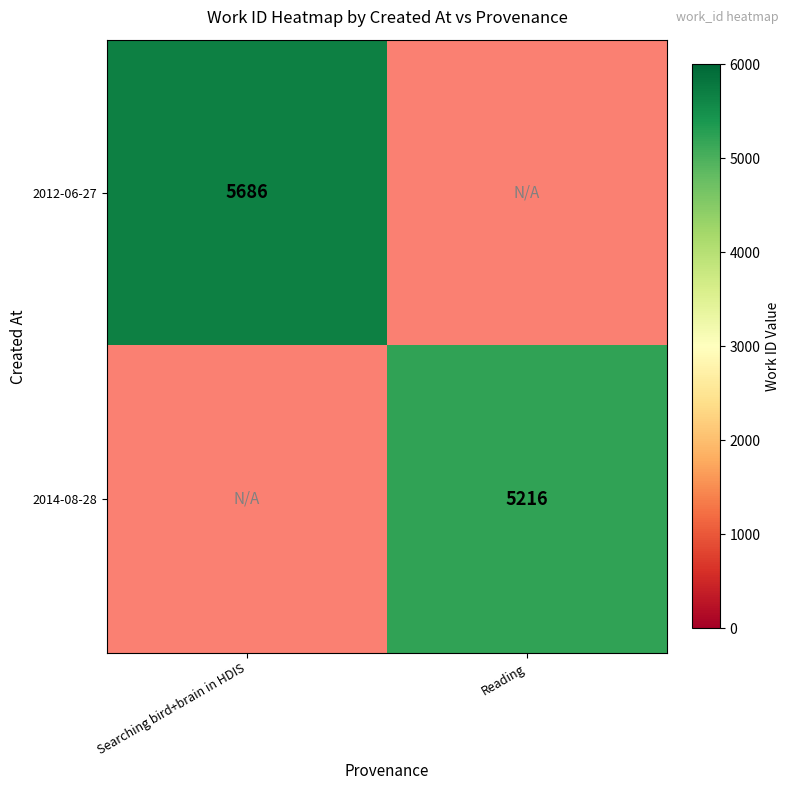

The 2014-08-28 series shows 5216 at Reading. True or false?

True